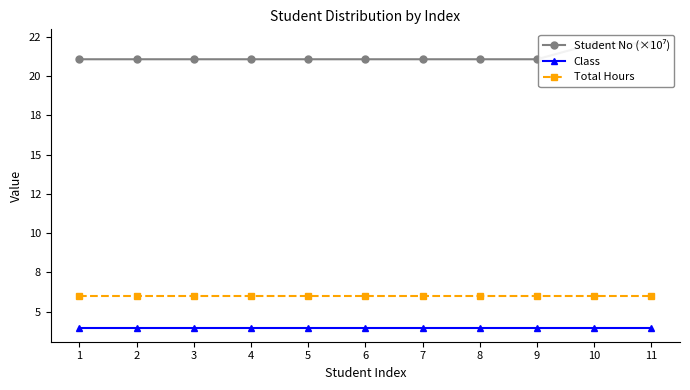

The value of Total Hours at 2 is 6.0. True or false?

True